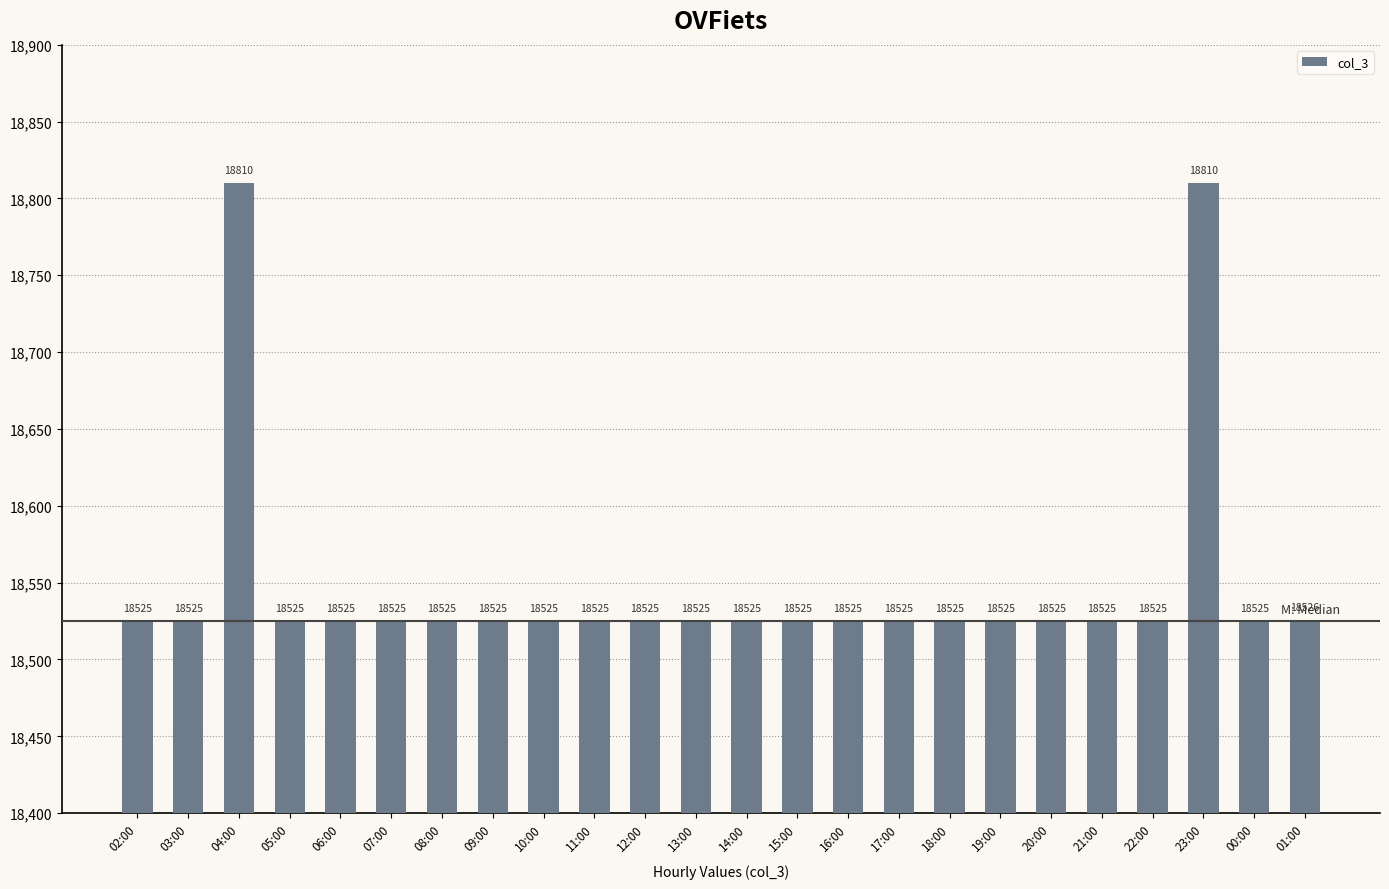

What position from the right is 07:00?

19